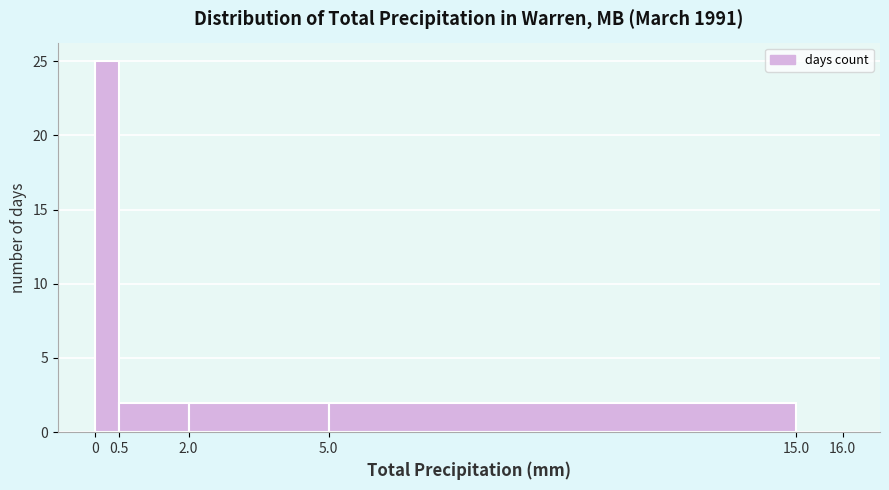

Reading left to right, transcribe this chart: for each bar, give the range it covers on the x-axis and its height. The values are not printed on the chart, so give them approximately, as read against the axis.

0 to 0.5: 25
0.5 to 2.0: 2
2.0 to 5.0: 2
5.0 to 15.0: 2
15.0 to 16.0: 0